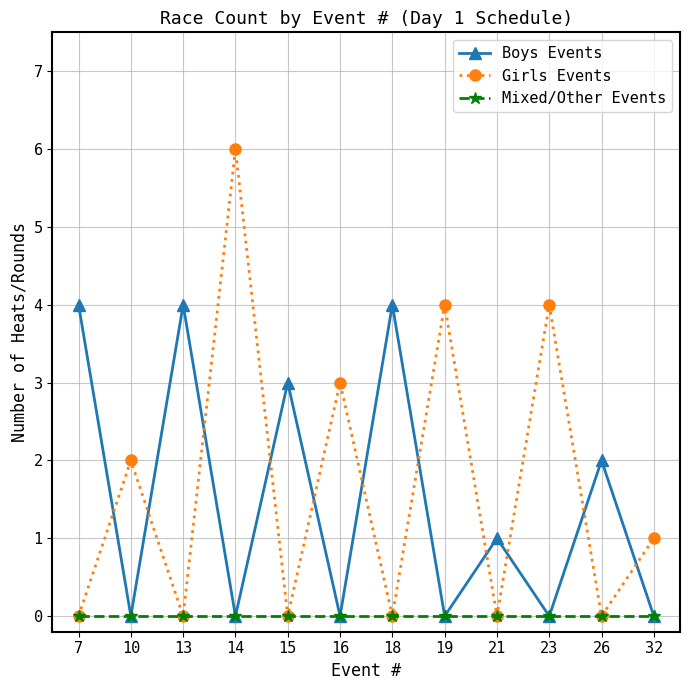

The value of Mixed/Other Events at 21 is 0. True or false?

True